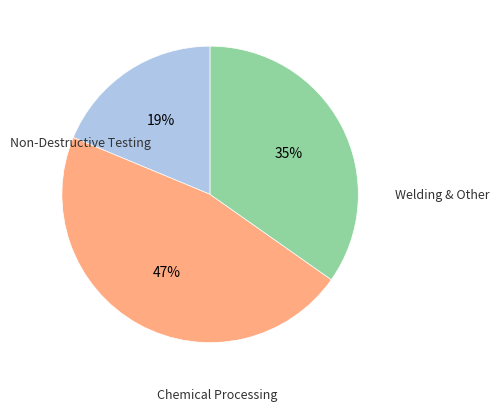

Does any single category account for the majority?

No